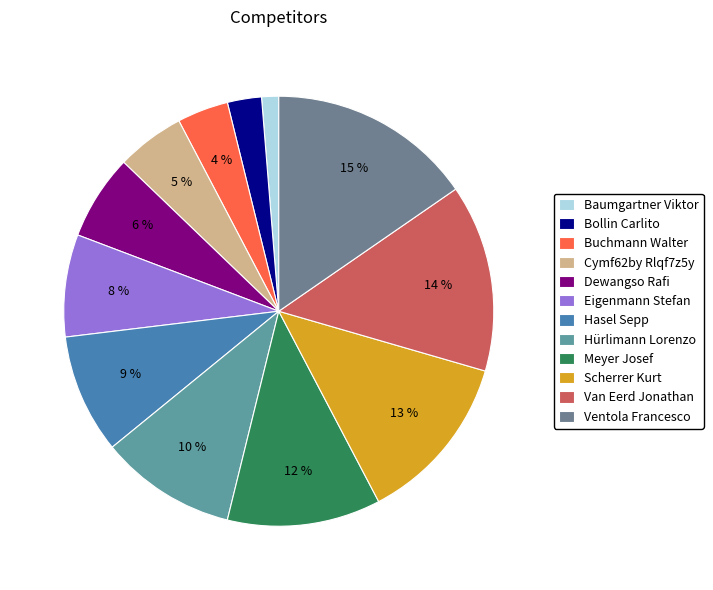

How many slices are in this pie chart?

12